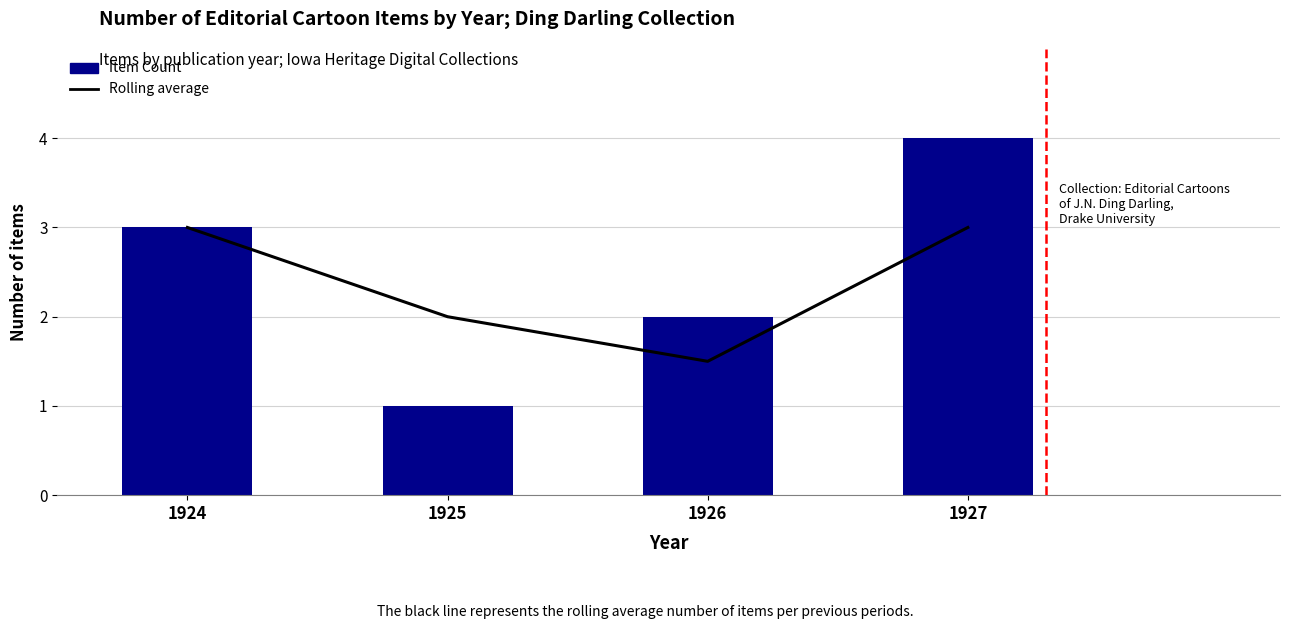

At 1925, list the series in order from largest to smallest.

7-day rolling average, Item Count